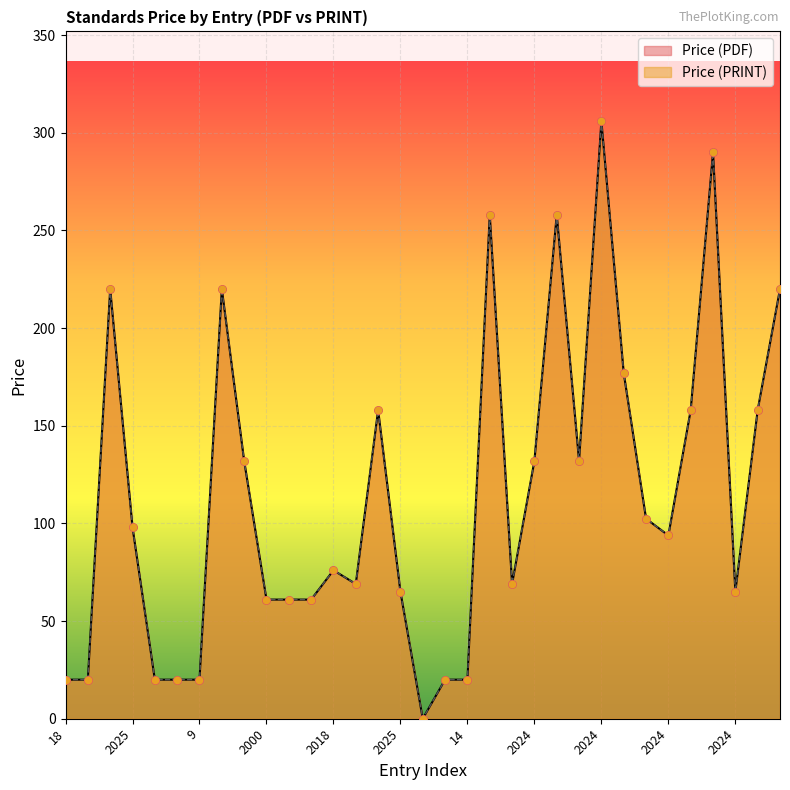

Which series has the widest spread of Y values?

Price (PDF)